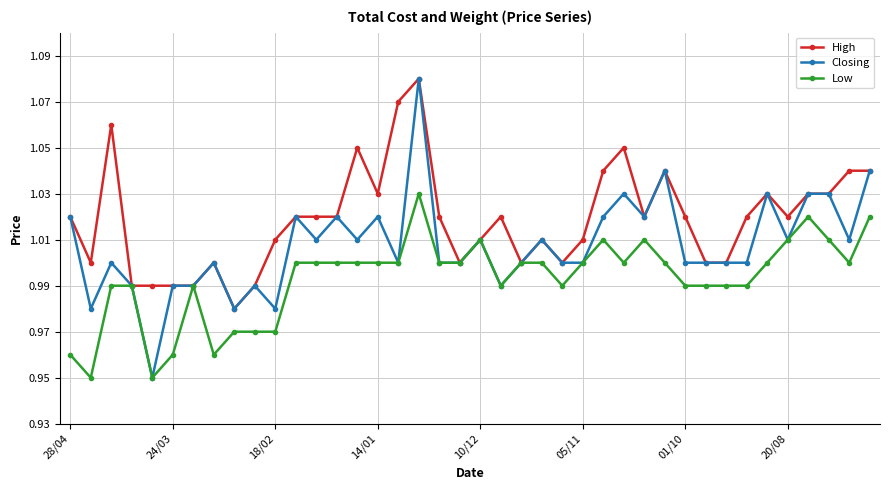

True or false: High has more than 0 points higher than both neighbors.

True